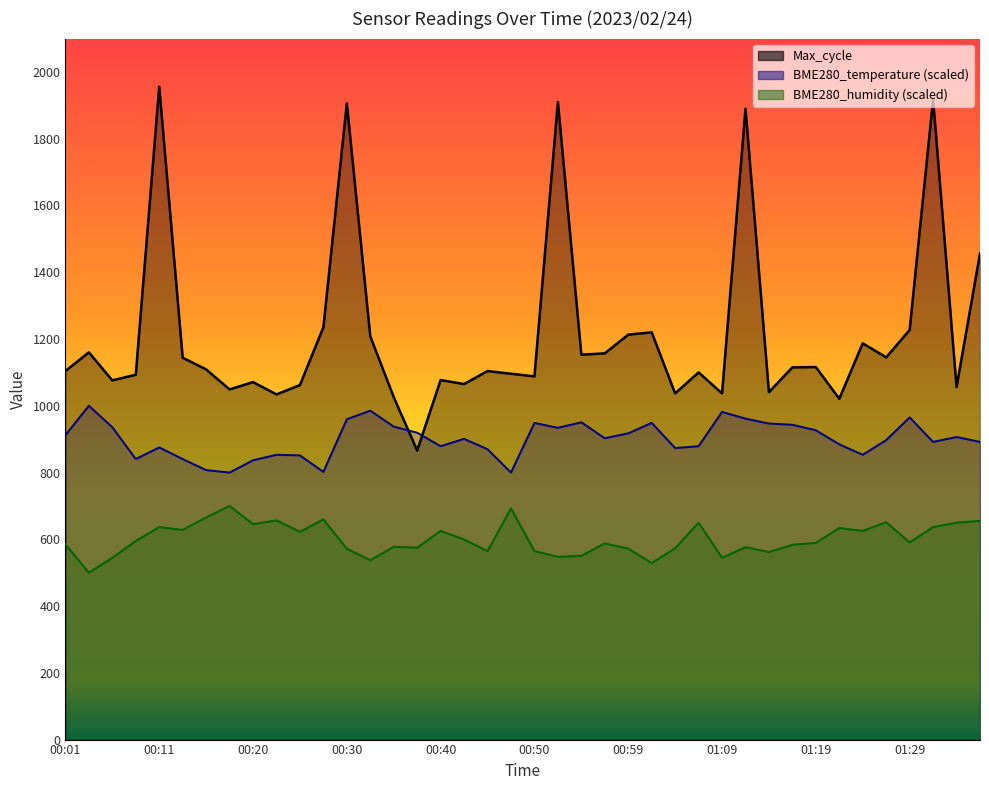

At how many categories does at least one series exceed 1109?

19